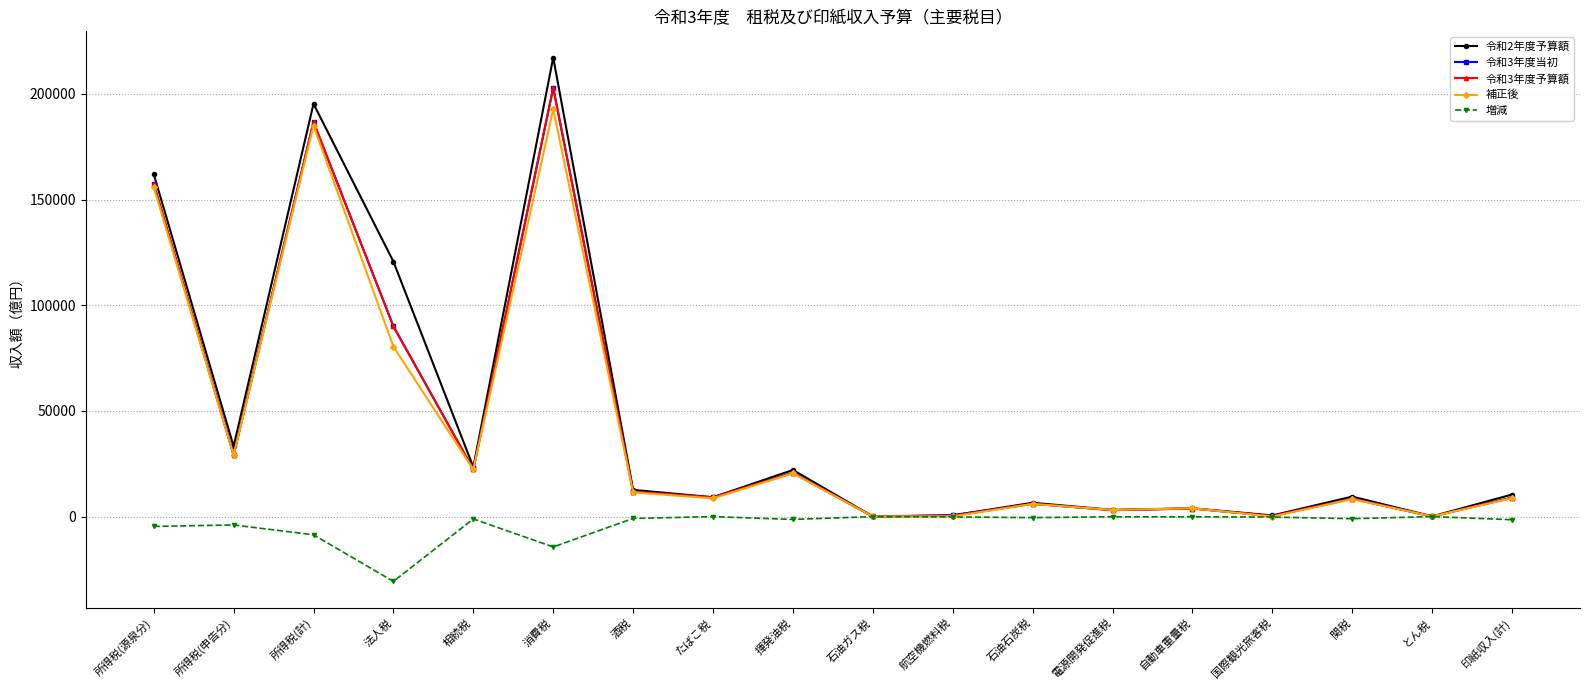

How many values in the 令和3年度当初 series are below 9120?

9